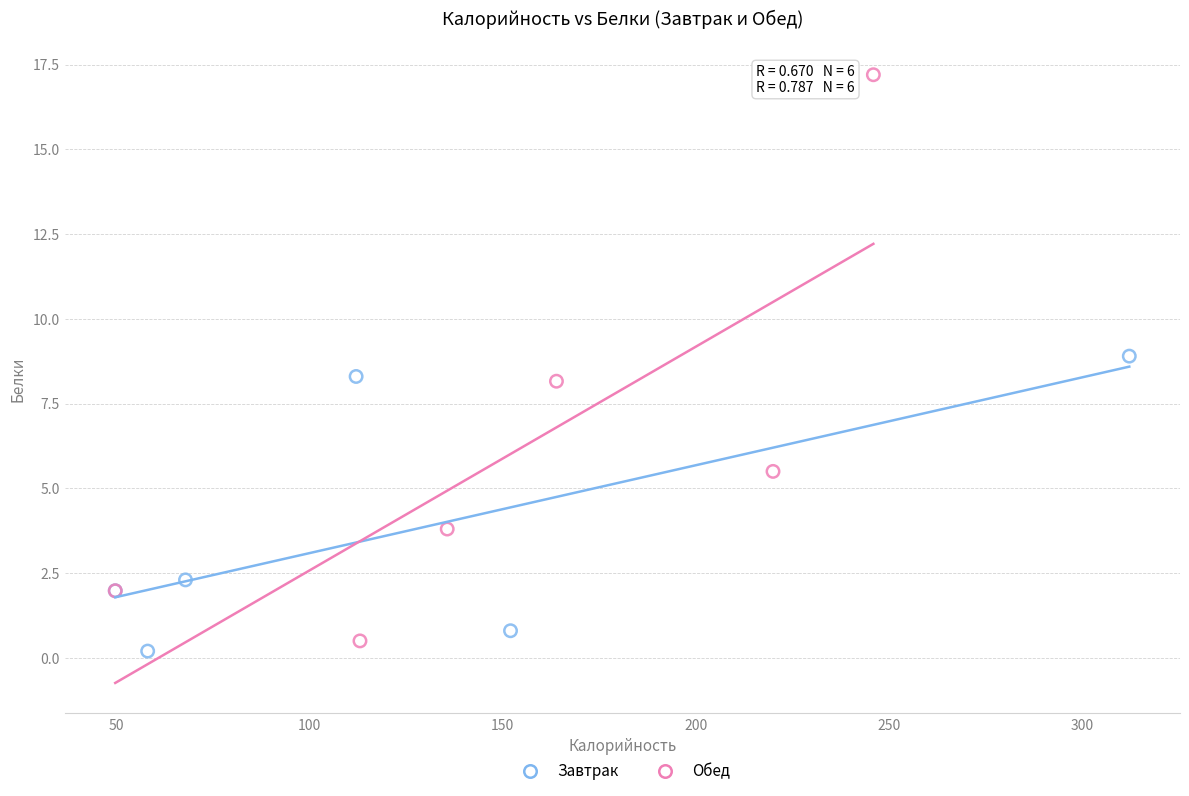

Which series contains the highest Y value?

Обед